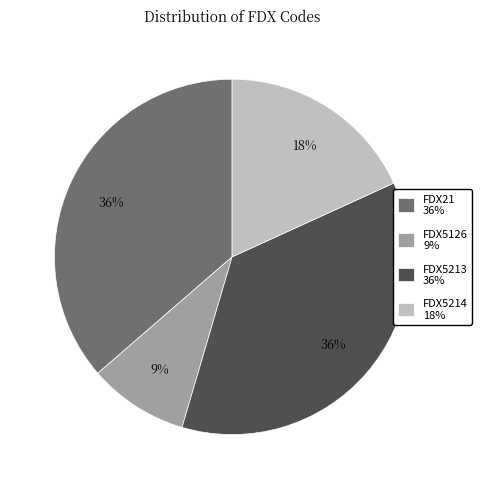

Count the number of slices in the pie.

4